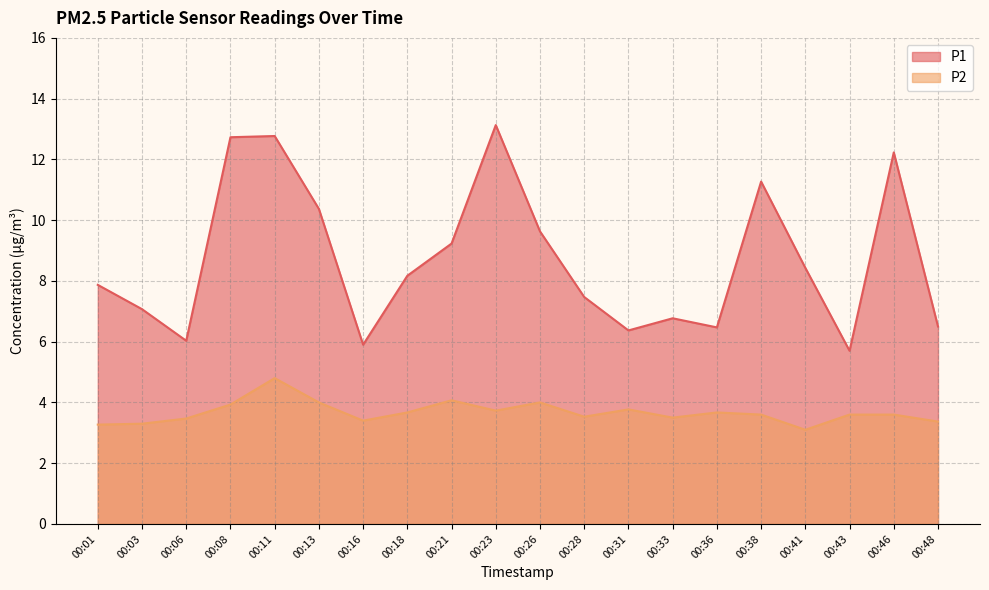

At which category is the sum across all series the highest?

00:11